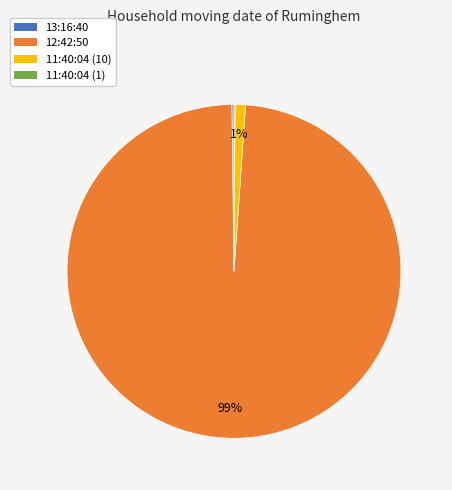

Is it true that 12:42:50 is 89% of the pie?

False